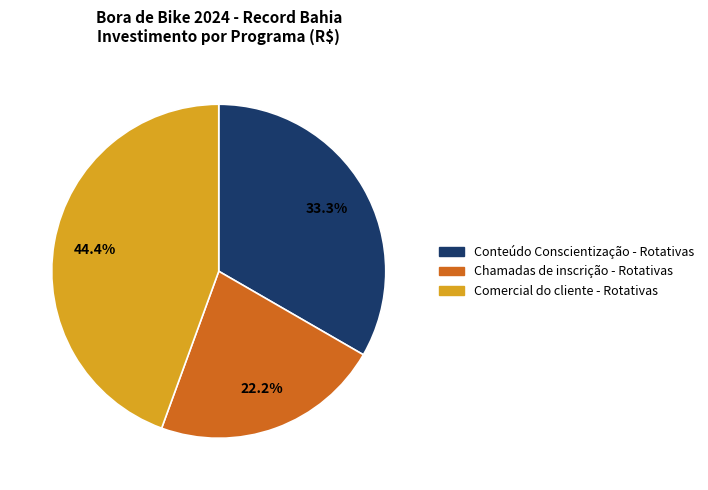

To the nearest percent, what percentage of the pie is Chamadas de inscrição - Rotativas?

22%